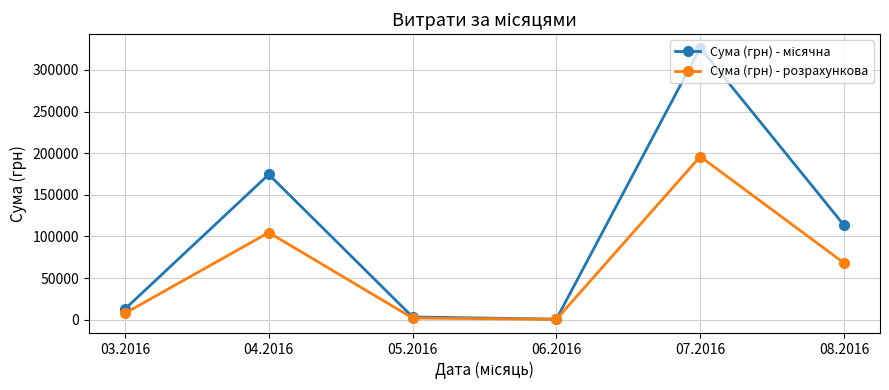

The Сума (грн) - розрахункова series shows 100511.8 at 08.2016. True or false?

False